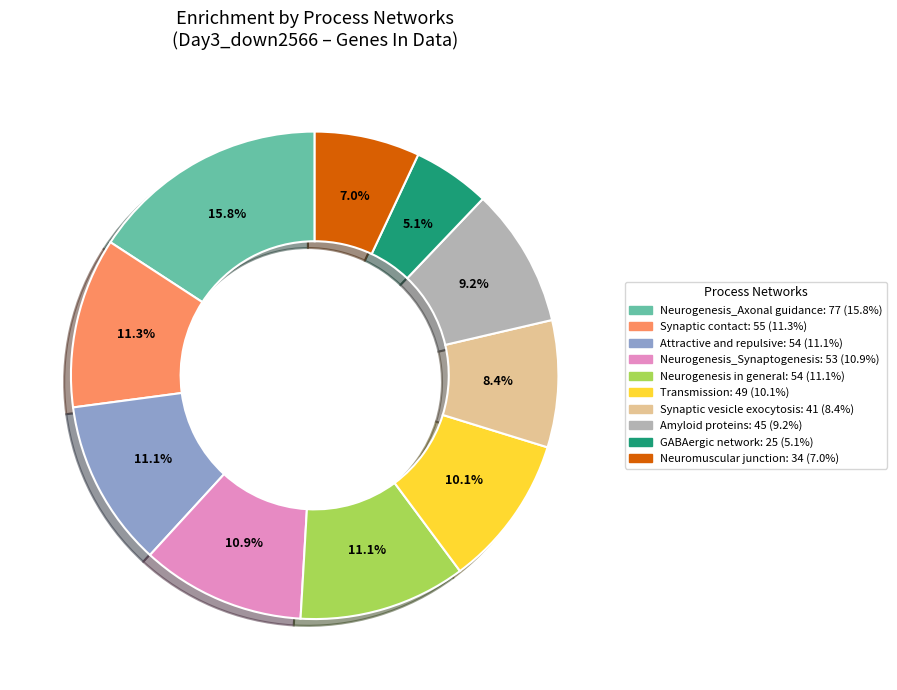

To the nearest percent, what is the combined percentage of Neurogenesis in general and GABAergic network?

16%